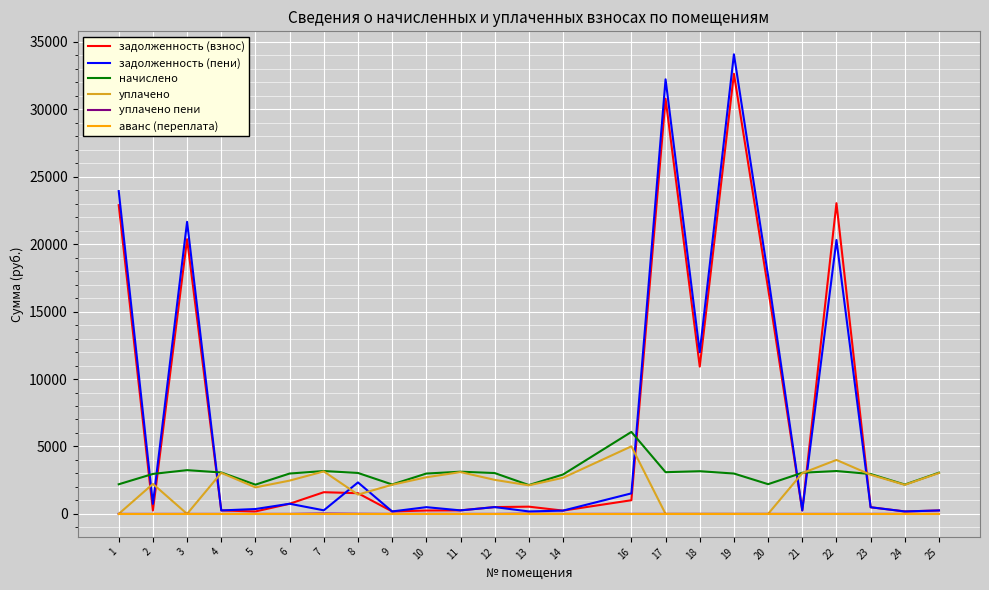

Does the chart have visible grid lines?

Yes